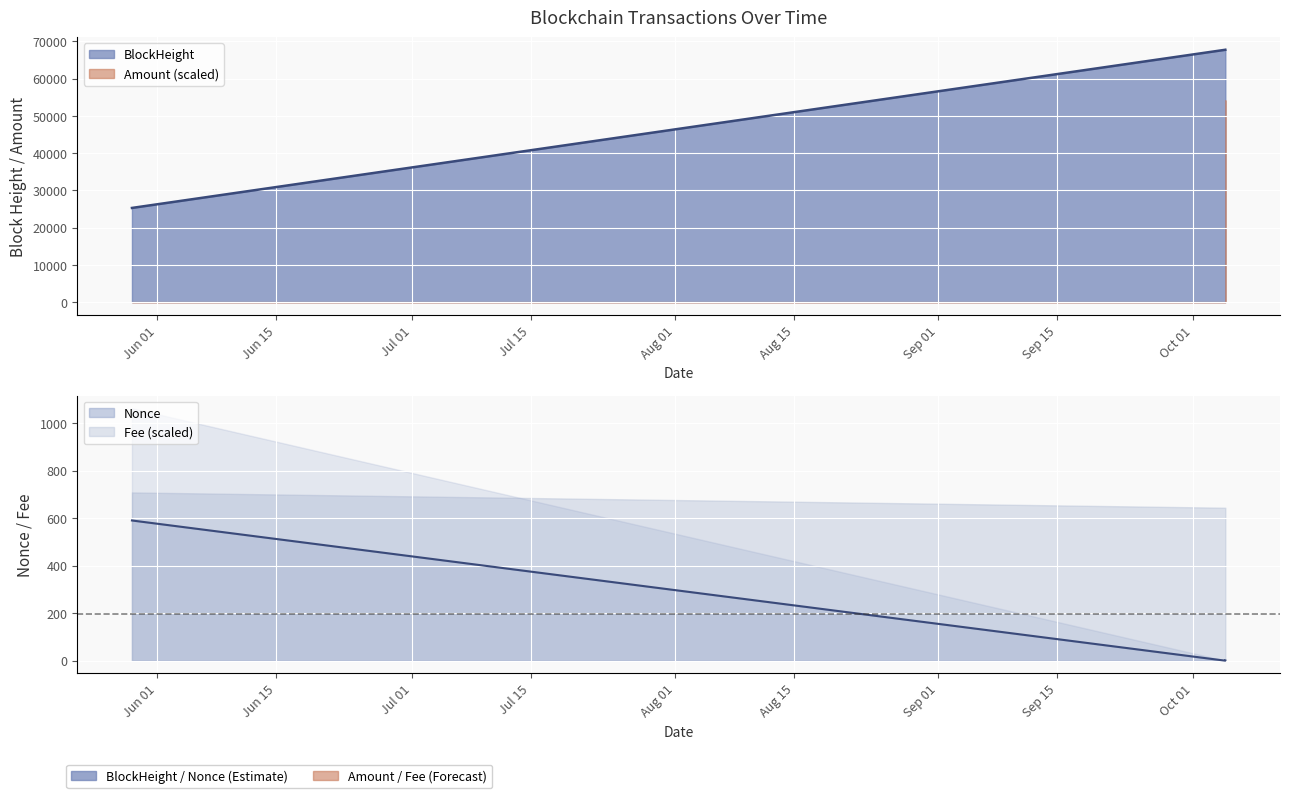

How many categories are shown in the chart?

3